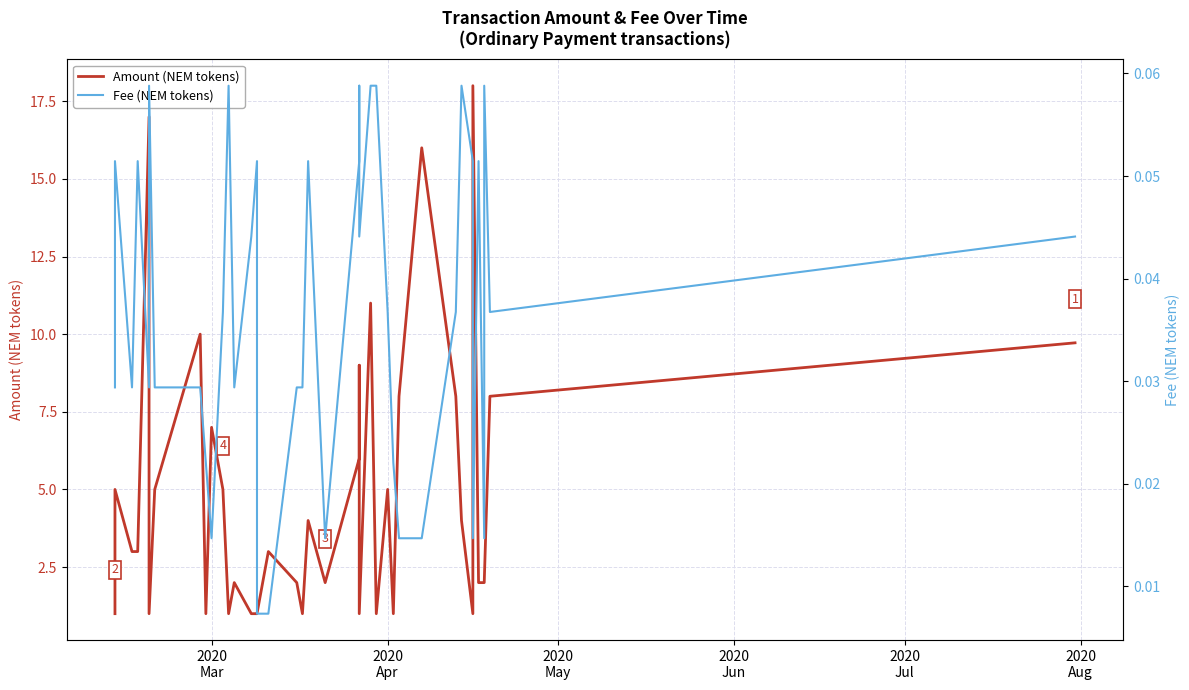

What is the difference between the maximum and minimum values in the Fee (NEM tokens) series?

0.1